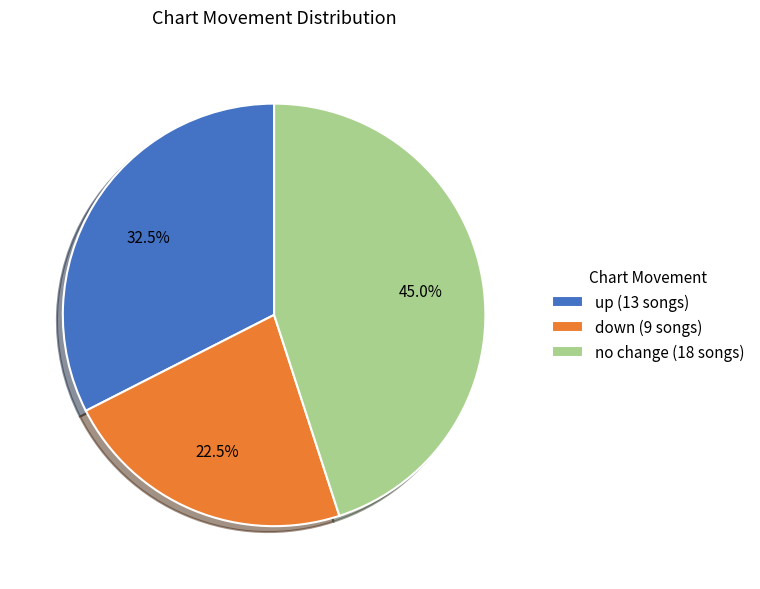

Between no change (18 songs) and up (13 songs), which is larger?

no change (18 songs)